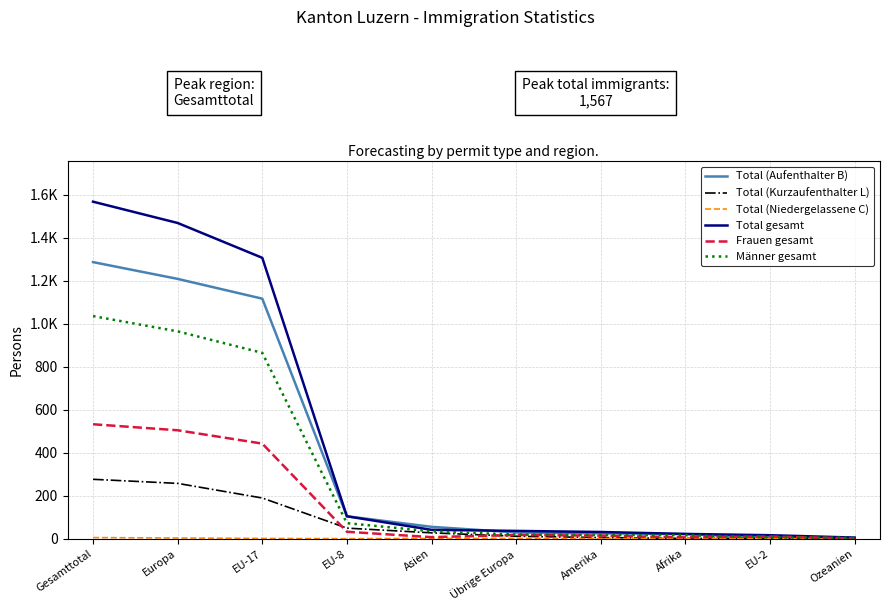

Does the chart display data point markers on the line(s)?

No